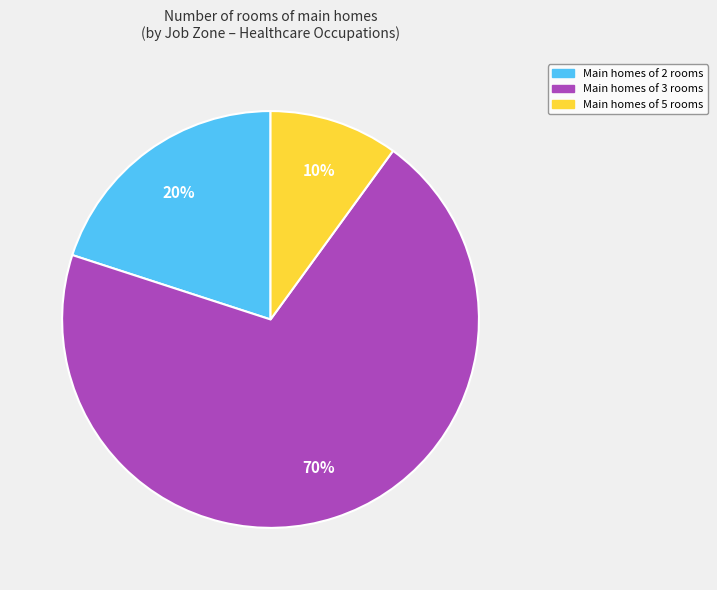

The Main homes of 5 rooms slice represents 10% of the pie. True or false?

True